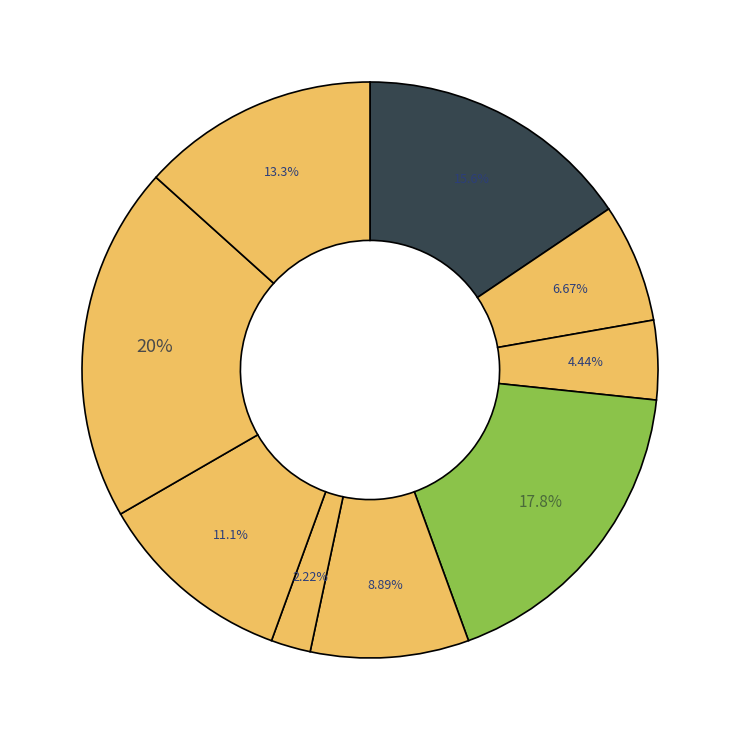

How many slices are in this pie chart?

9